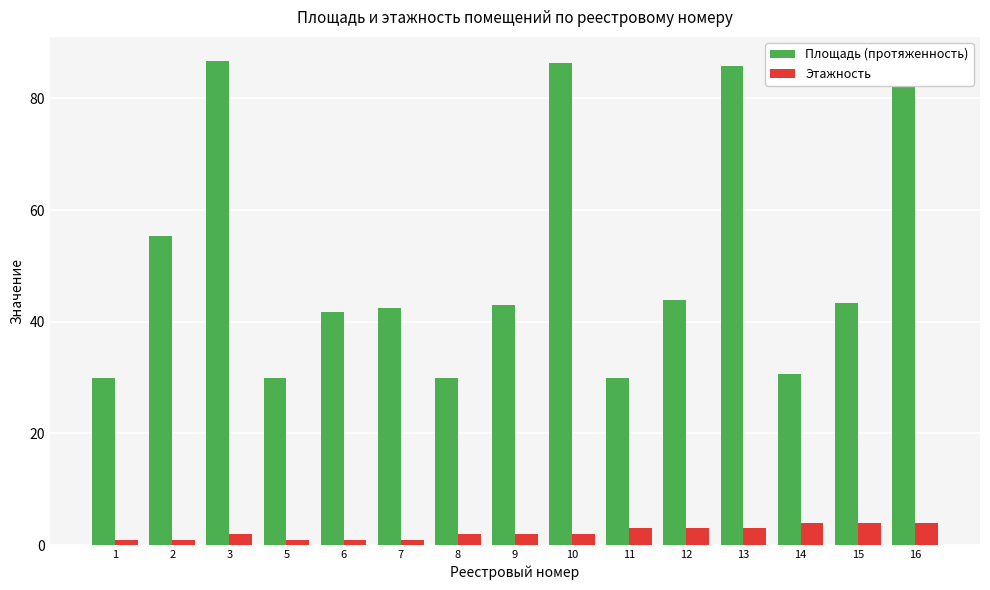

True or false: Площадь (протяженность) has a value of 23.1 at 7.

False